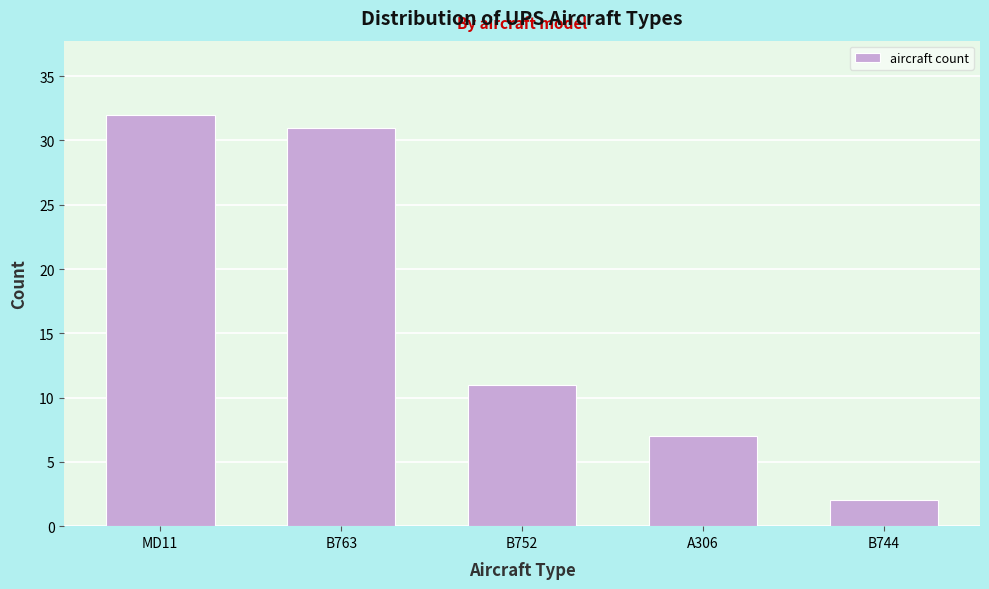

Reading right to left, transcribe all the data shown in this chart.

2	7	11	31	32